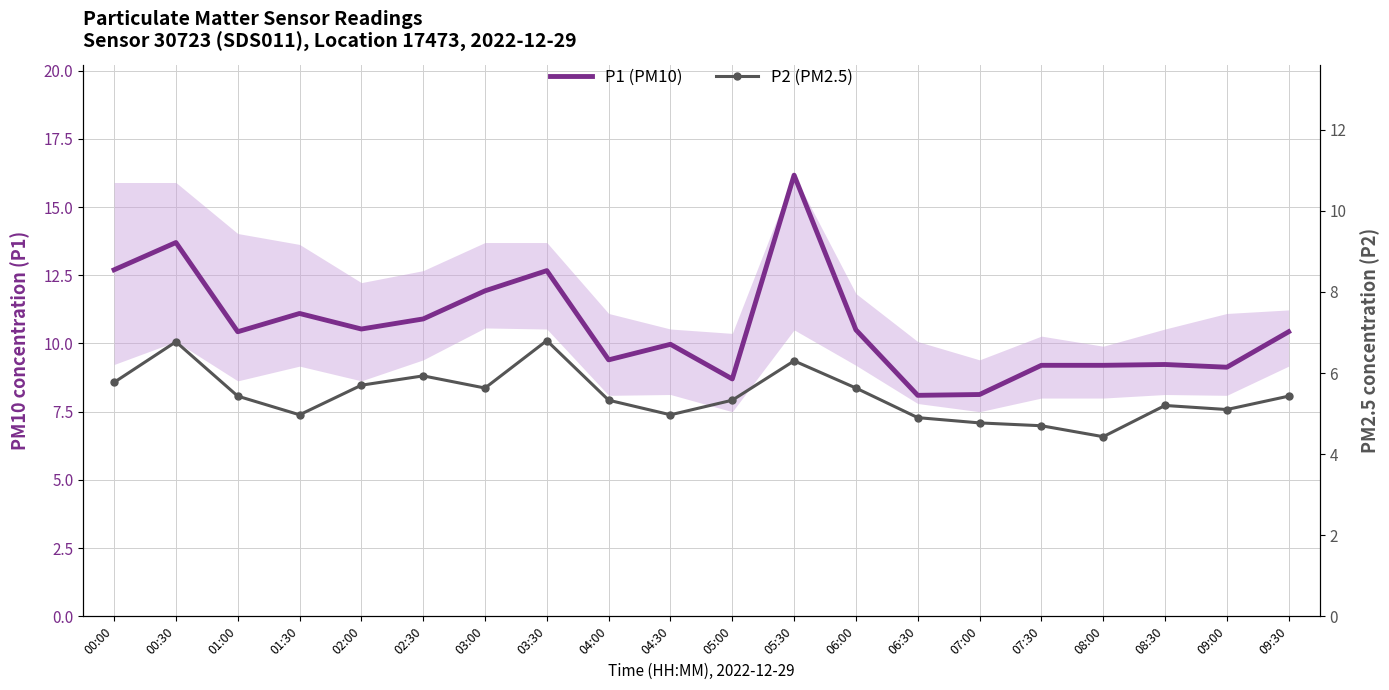

Rank the series by their average value, from highest to lowest.

P1 (PM10), P2 (PM2.5)